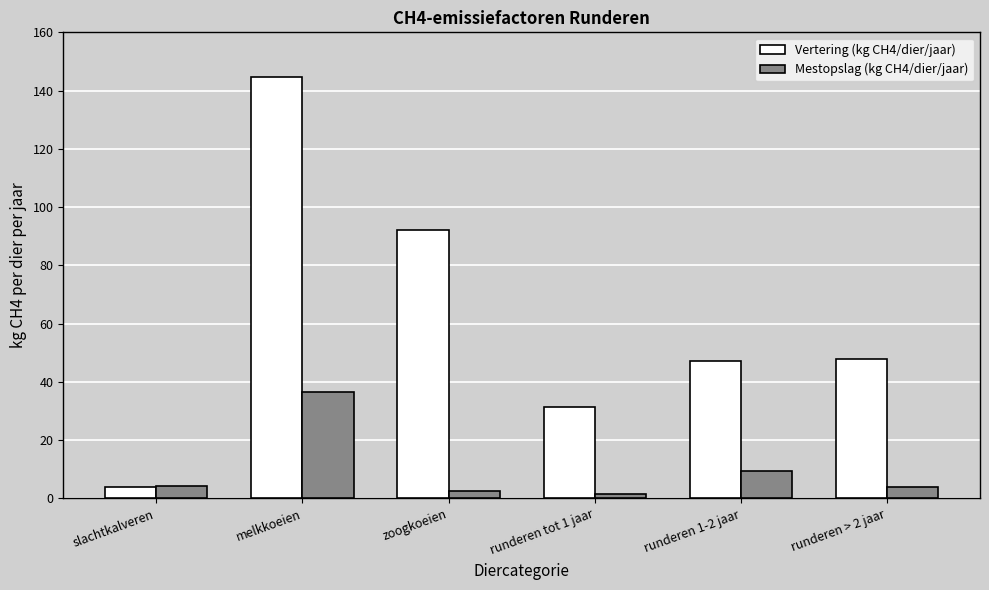

What is the spread (max minus min) of values at runderen 1-2 jaar?

37.9